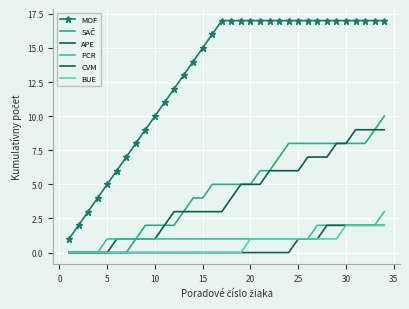

True or false: PCR and BUE intersect in this chart.

False